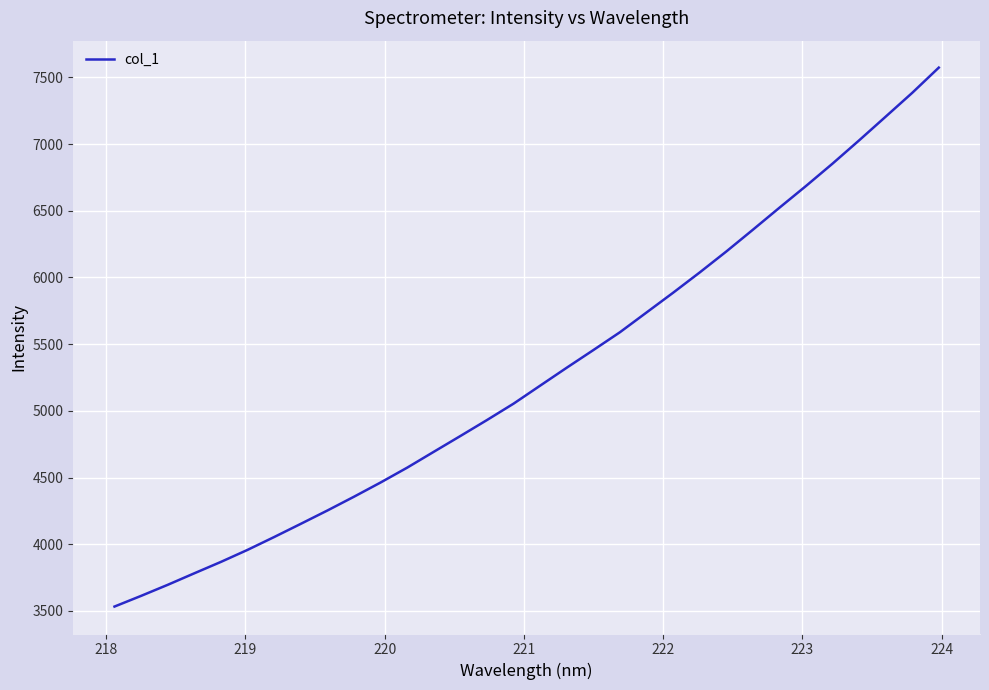

What is the maximum value shown in the chart?

7572.6